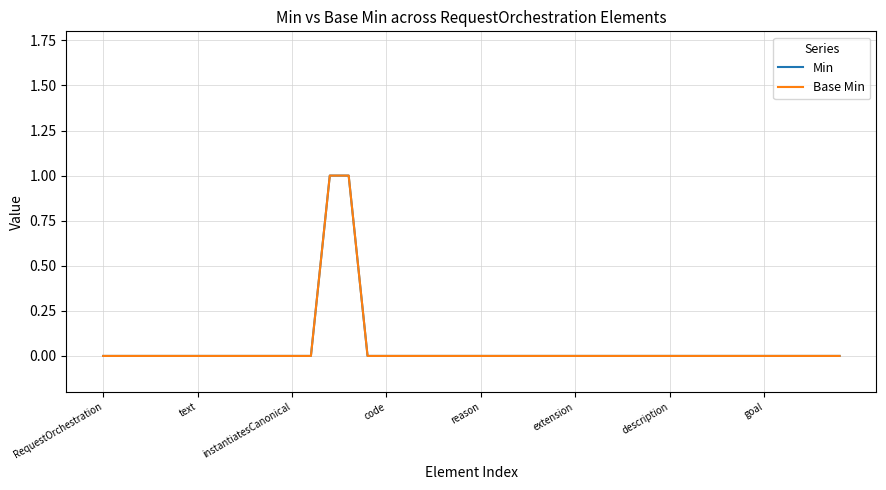

What is the sum of all Min values?

2